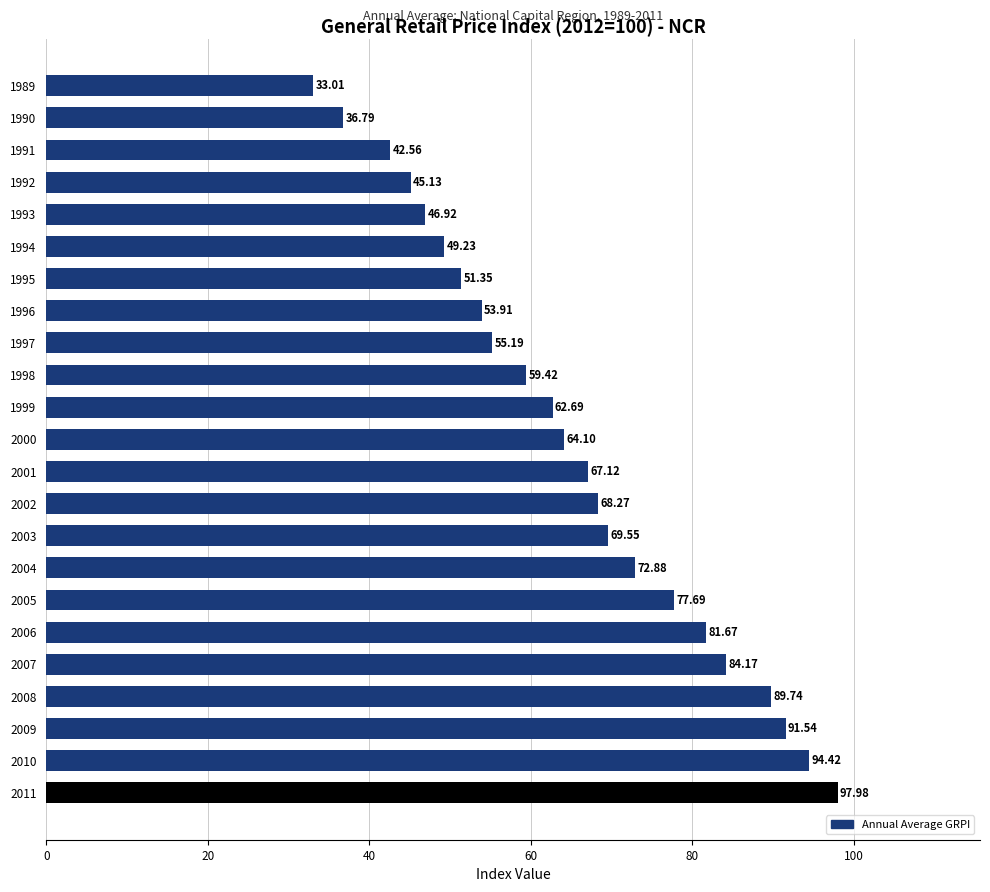

Rank the categories by value from highest to lowest.

2011, 2010, 2009, 2008, 2007, 2006, 2005, 2004, 2003, 2002, 2001, 2000, 1999, 1998, 1997, 1996, 1995, 1994, 1993, 1992, 1991, 1990, 1989